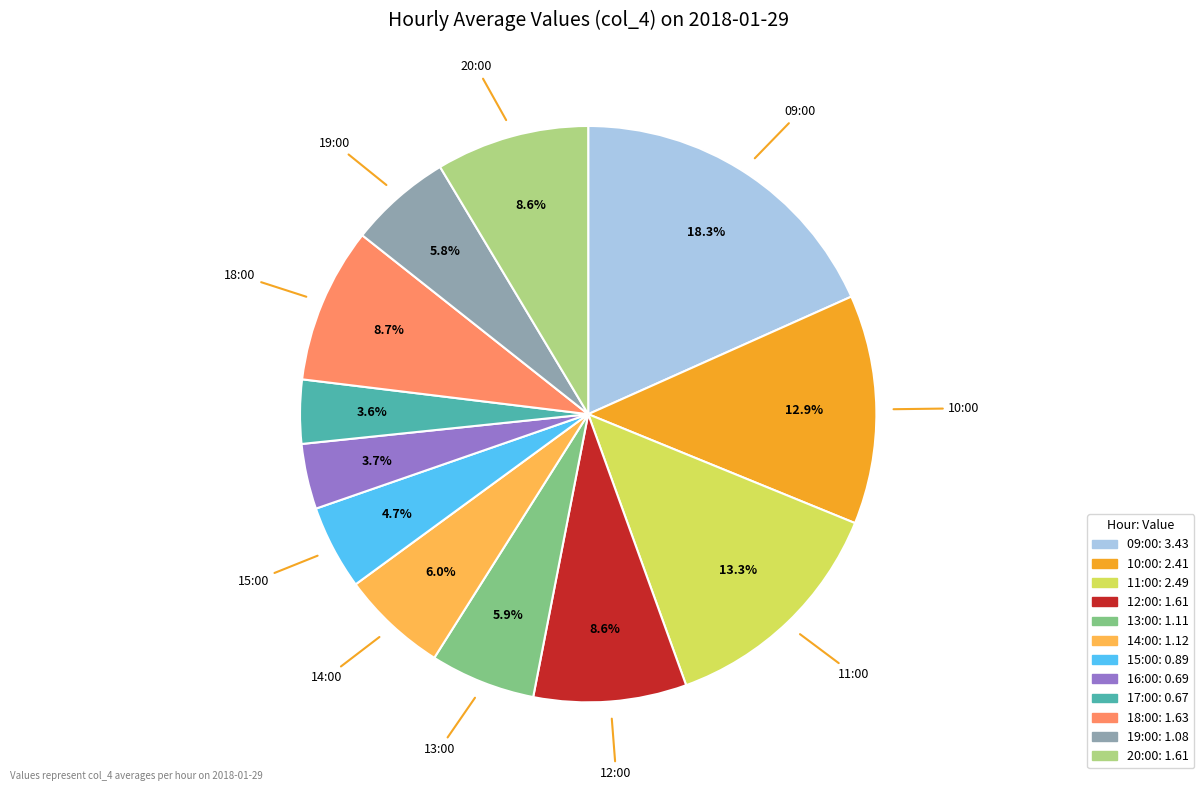

To the nearest percent, what is the combined percentage of 13:00 and 10:00?

19%